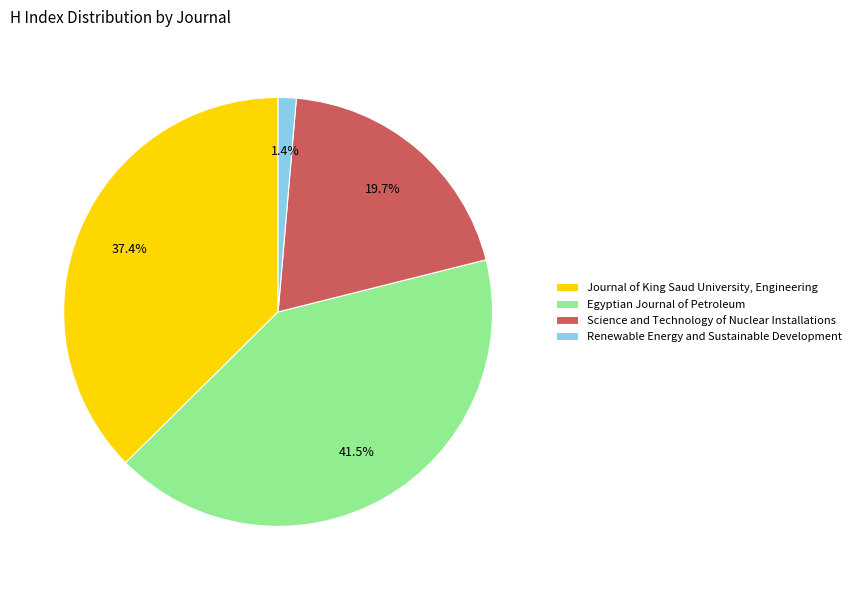

Which has a higher value, Egyptian Journal of Petroleum or Renewable Energy and Sustainable Development?

Egyptian Journal of Petroleum